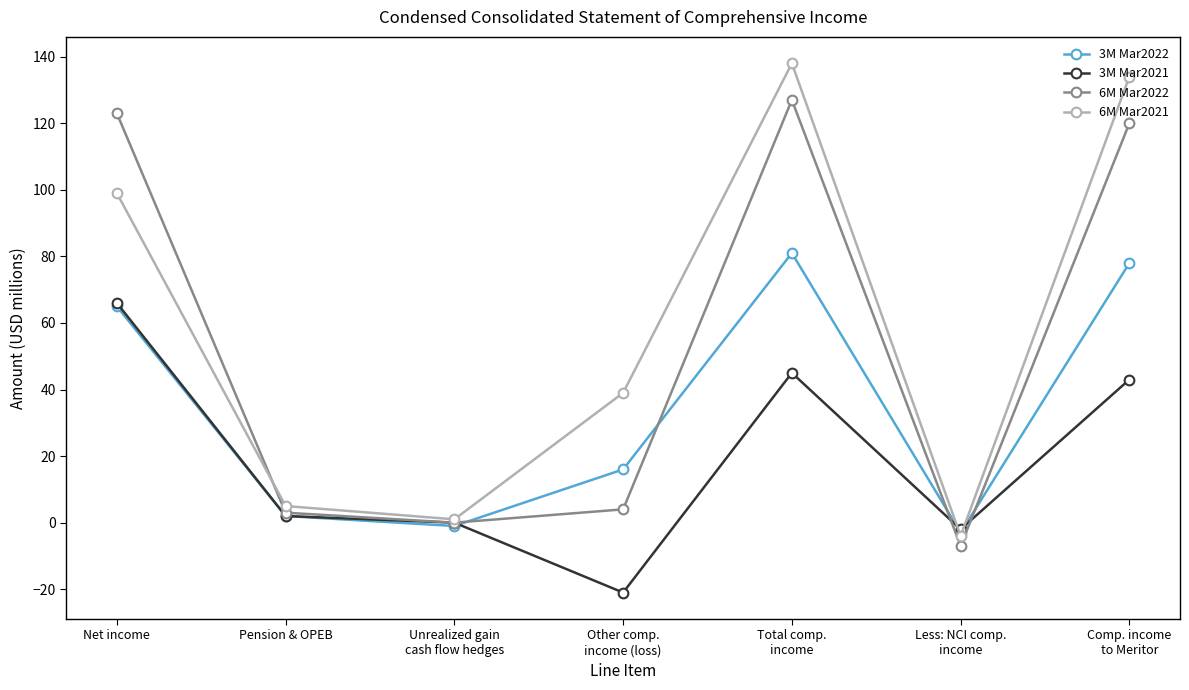

What is the difference between the highest and lowest values at Less: NCI comp.
income?

5